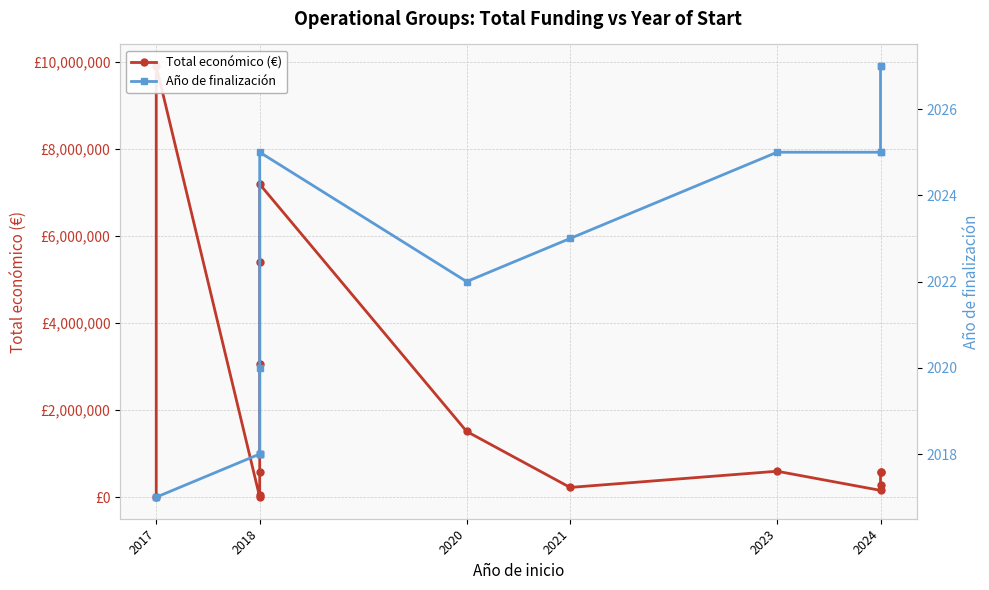

What are all the series names shown in the legend?

Total económico (€), Año de finalización